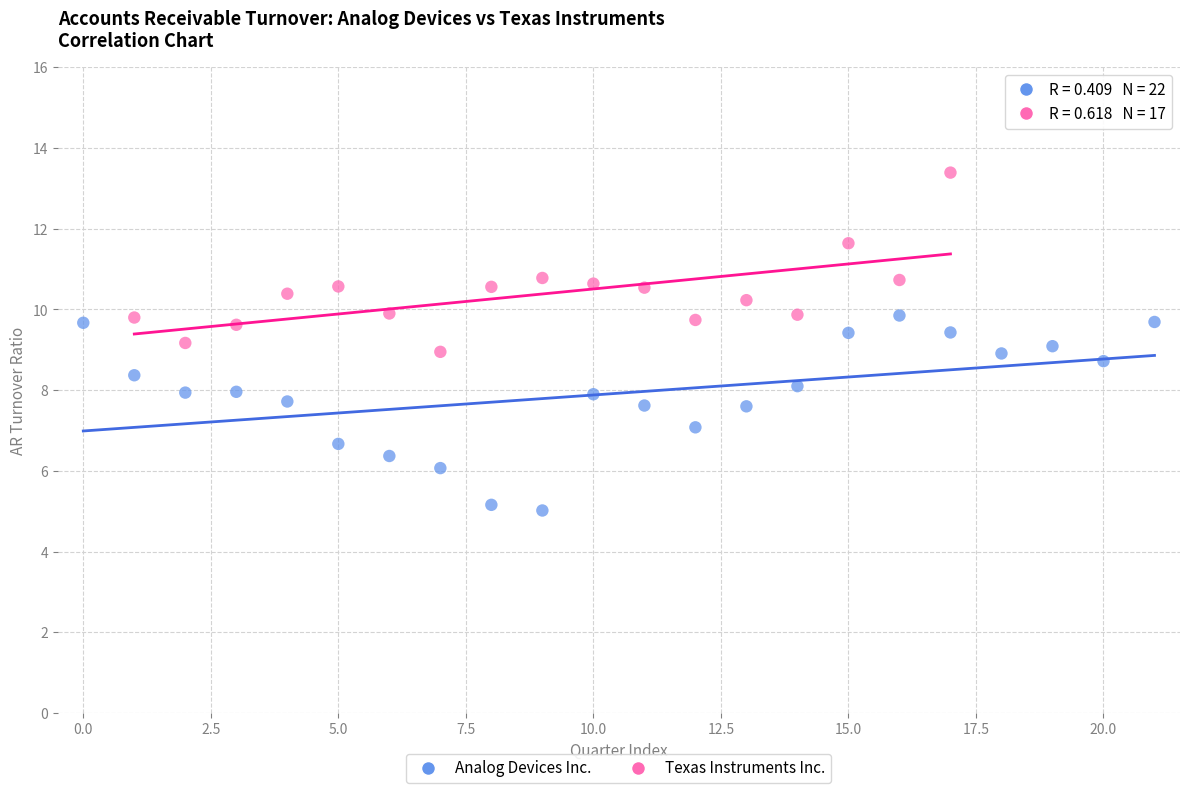

Which series contains the highest Y value?

Texas Instruments Inc.